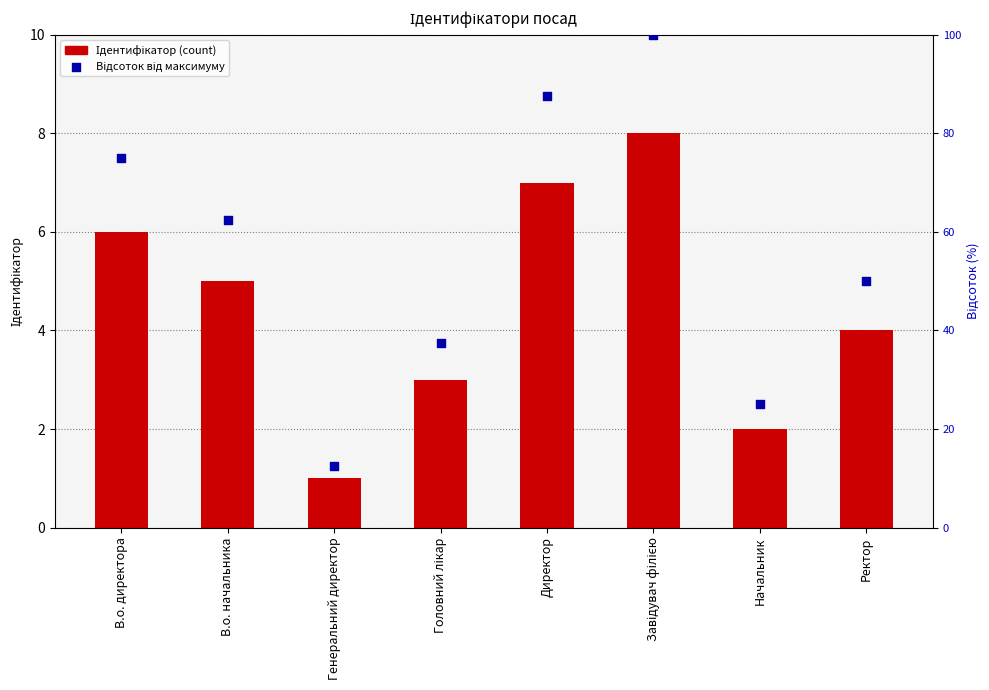

Which series has the largest Y range (max minus min)?

Відсоток від максимуму